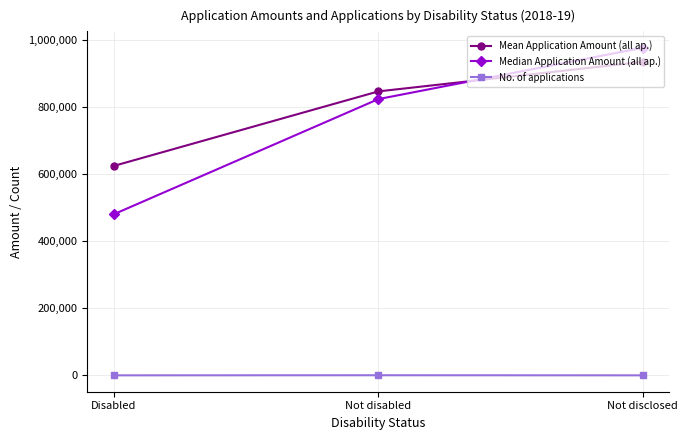

What is the average value of the Median Application Amount (all ap.) series?

759667